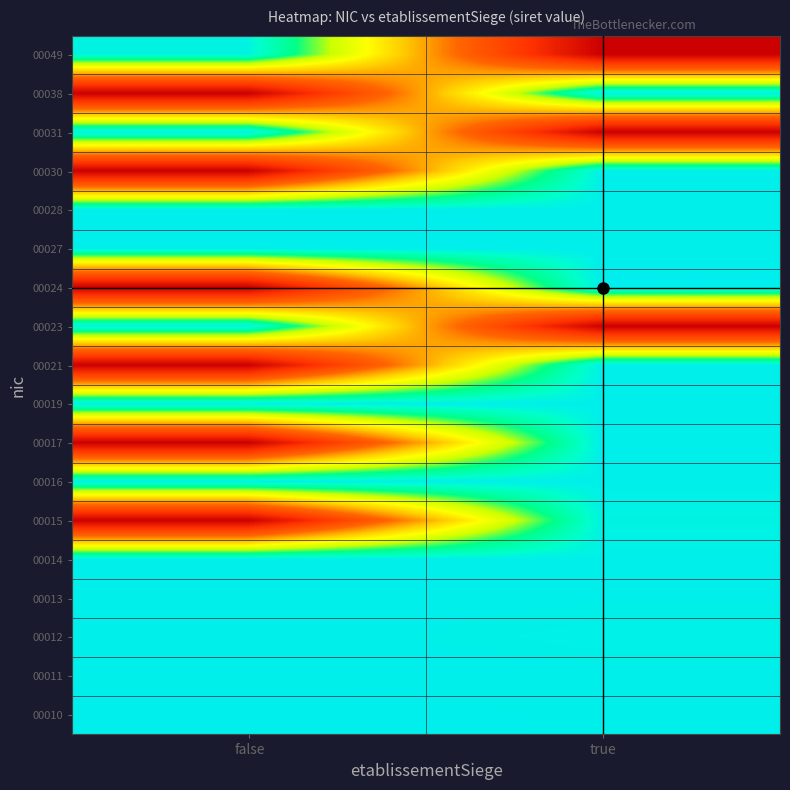

Which category has the highest value across all series?

true